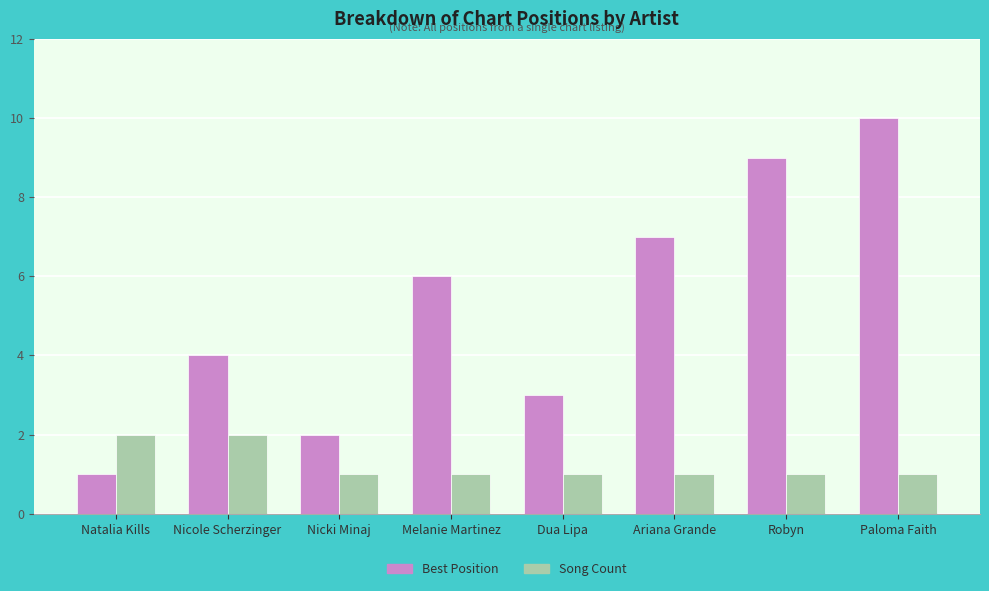

Does the chart contain stacked bars?

No